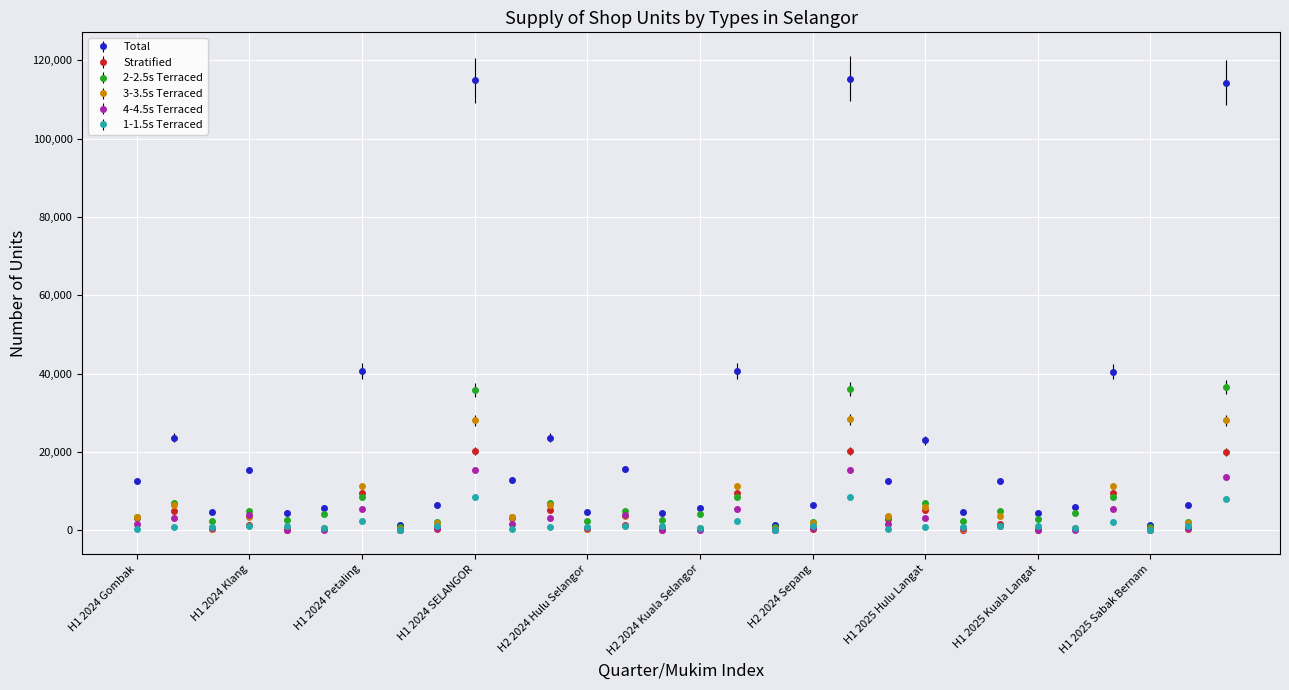

Does the chart display data point markers on the line(s)?

Yes